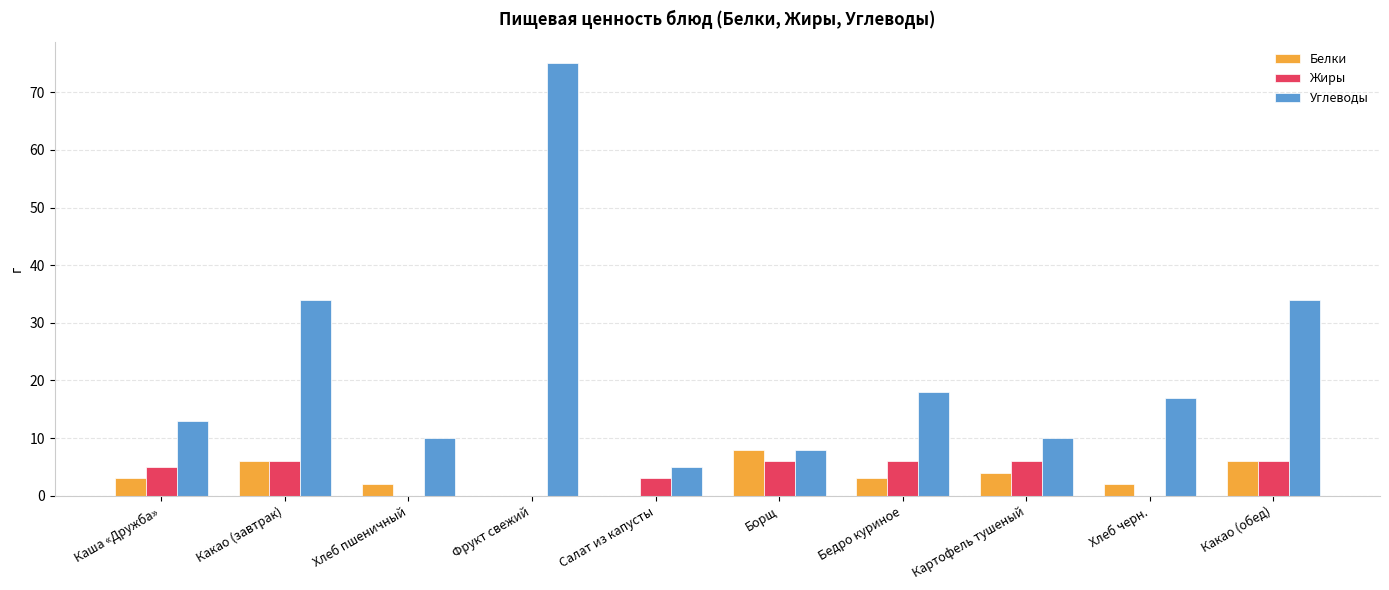

Reading left to right, extract all data points from this chart.

Белки: Каша «Дружба»=3	Какао (завтрак)=6	Хлеб пшеничный=2	Фрукт свежий=0	Салат из капусты=0	Борщ=8	Бедро куриное=3	Картофель тушеный=4	Хлеб черн.=2	Какао (обед)=6
Жиры: Каша «Дружба»=5	Какао (завтрак)=6	Хлеб пшеничный=0	Фрукт свежий=0	Салат из капусты=3	Борщ=6	Бедро куриное=6	Картофель тушеный=6	Хлеб черн.=0	Какао (обед)=6
Углеводы: Каша «Дружба»=13	Какао (завтрак)=34	Хлеб пшеничный=10	Фрукт свежий=75	Салат из капусты=5	Борщ=8	Бедро куриное=18	Картофель тушеный=10	Хлеб черн.=17	Какао (обед)=34